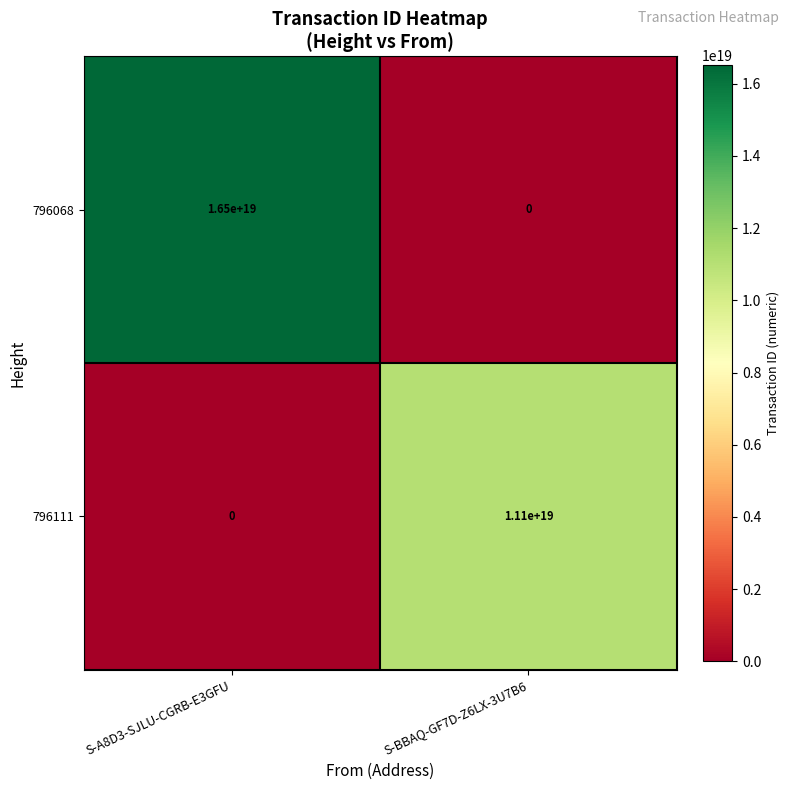

True or false: 796111 has a value of 18841682493296517120 at S-BBAQ-GF7D-Z6LX-3U7B6.

False